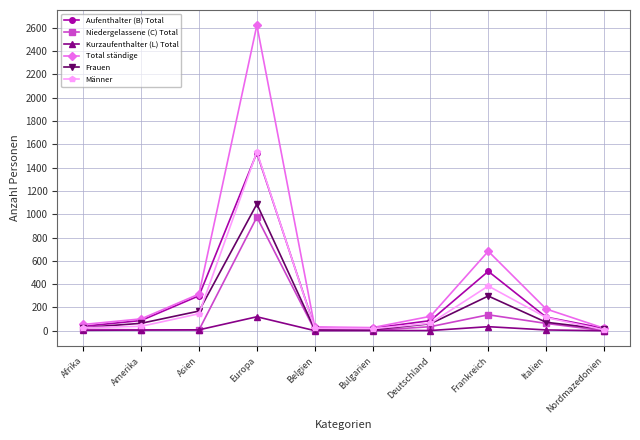

Where is Total ständige nearest to the value 1321?

Frankreich